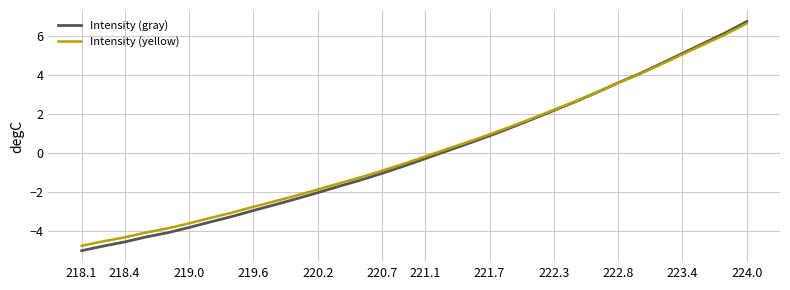

Which series has the largest range (max minus min)?

Intensity (gray)